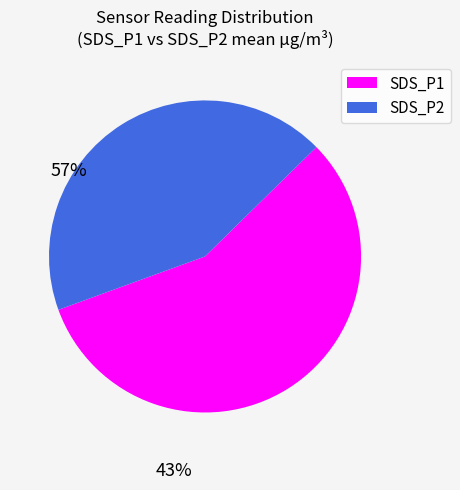

Rank the categories by value from lowest to highest.

SDS_P2, SDS_P1